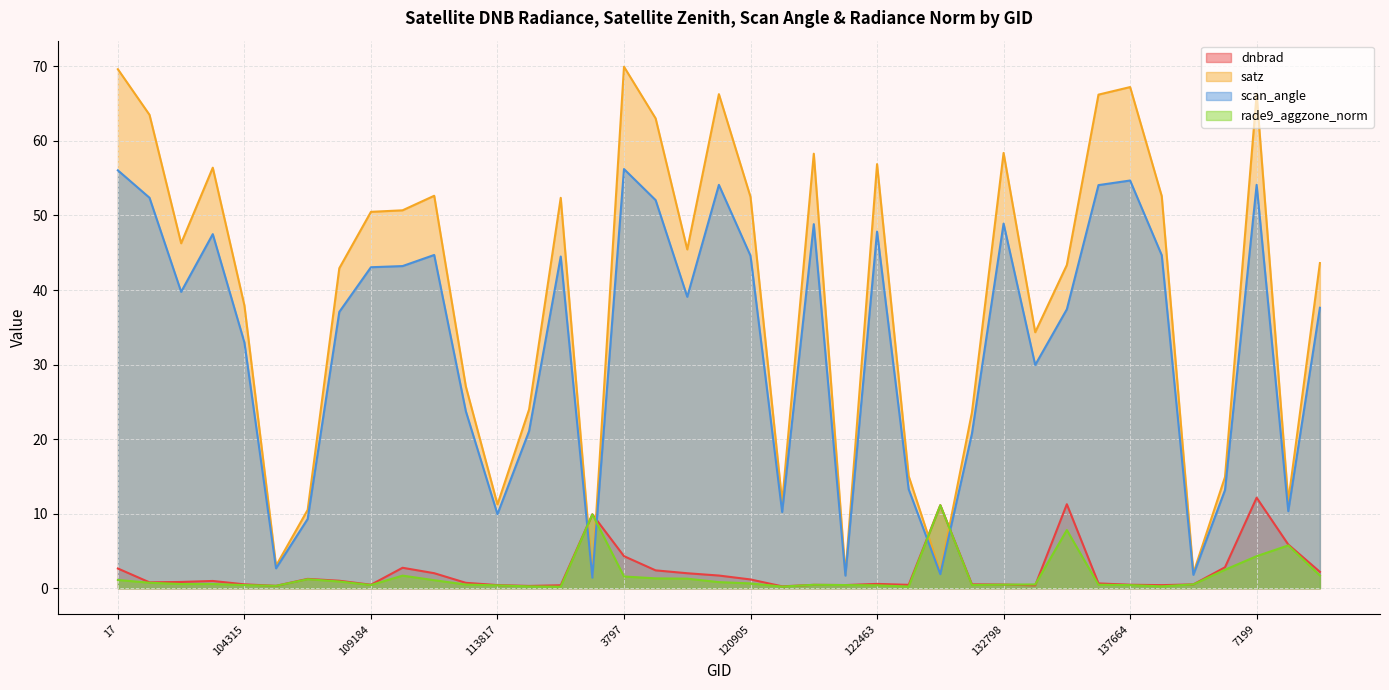

Reading left to right, extract all data points from this chart.

dnbrad: 17=2.6	100887=0.8	101013=0.8	102751=1.0	104315=0.5	104431=0.3	107081=1.3	107253=1.0	109184=0.5	113127=2.7	113477=2.0	113644=0.7	113817=0.4	115113=0.3	115464=0.4	119351=9.9	3797=4.3	119873=2.4	120041=2.0	3995=1.7	120905=1.2	121249=0.3	121771=0.5	122118=0.4	122463=0.6	123011=0.5	130251=11.1	131354=0.5	132798=0.5	133343=0.4	135370=11.3	6551=0.6	137664=0.5	137852=0.4	139217=0.5	140194=2.8	7199=12.1	141331=5.9	141525=2.2
satz: 17=69.6	100887=63.5	101013=46.3	102751=56.4	104315=37.9	104431=3.0	107081=10.5	107253=42.9	109184=50.5	113127=50.7	113477=52.6	113644=27.1	113817=11.2	115113=24.0	115464=52.4	119351=1.6	3797=70.0	119873=63.0	120041=45.4	3995=66.3	120905=52.5	121249=11.6	121771=58.3	122118=1.9	122463=56.9	123011=15.0	130251=2.1	131354=23.6	132798=58.4	133343=34.3	135370=43.4	6551=66.2	137664=67.2	137852=52.6	139217=2.0	140194=14.9	7199=66.3	141331=11.7	141525=43.6
scan_angle: 17=56.1	100887=52.4	101013=39.8	102751=47.5	104315=33.0	104431=2.7	107081=9.3	107253=37.1	109184=43.1	113127=43.2	113477=44.7	113644=23.7	113817=9.9	115113=21.1	115464=44.5	119351=1.4	3797=56.2	119873=52.1	120041=39.1	3995=54.1	120905=44.6	121249=10.2	121771=48.8	122118=1.7	122463=47.8	123011=13.3	130251=1.9	131354=20.7	132798=48.9	133343=29.9	135370=37.4	6551=54.1	137664=54.7	137852=44.7	139217=1.8	140194=13.2	7199=54.1	141331=10.3	141525=37.6
rade9_aggzone_norm: 17=1.1	100887=0.7	101013=0.6	102751=0.6	104315=0.4	104431=0.3	107081=1.2	107253=0.9	109184=0.4	113127=1.7	113477=1.1	113644=0.5	113817=0.4	115113=0.2	115464=0.2	119351=9.9	3797=1.6	119873=1.3	120041=1.3	3995=0.8	120905=0.6	121249=0.2	121771=0.5	122118=0.4	122463=0.4	123011=0.2	130251=11.1	131354=0.4	132798=0.5	133343=0.5	135370=7.8	6551=0.5	137664=0.4	137852=0.3	139217=0.5	140194=2.5	7199=4.3	141331=5.7	141525=1.7